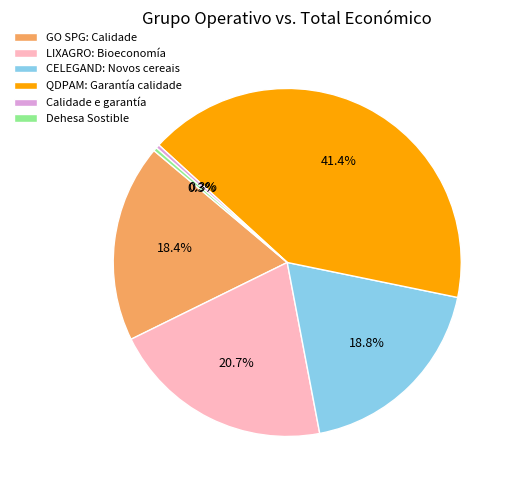

To the nearest percent, what portion does LIXAGRO: Bioeconomía represent?

21%